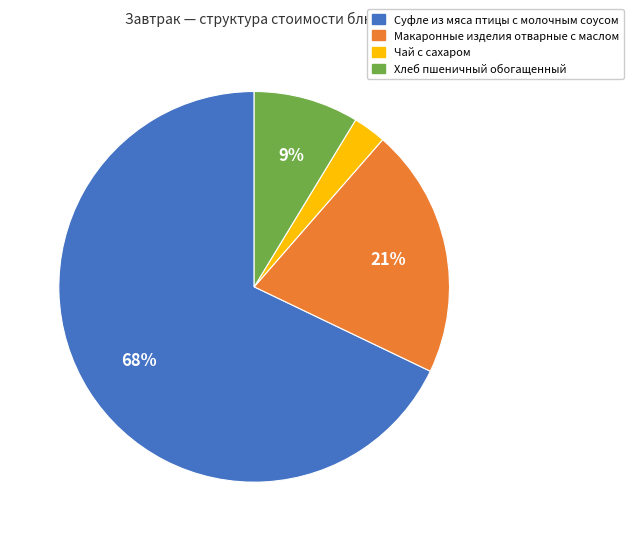

Is Суфле из мяса птицы с молочным соусом the majority of the pie?

Yes